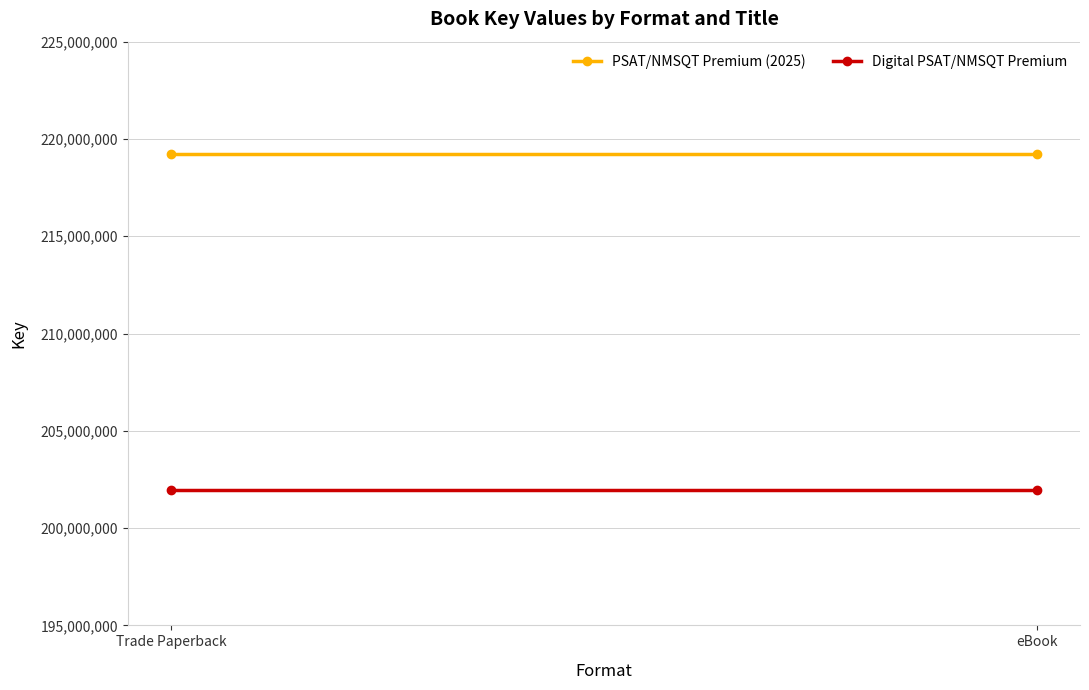

Rank the series at eBook from lowest to highest value.

Digital PSAT/NMSQT Premium, PSAT/NMSQT Premium (2025)